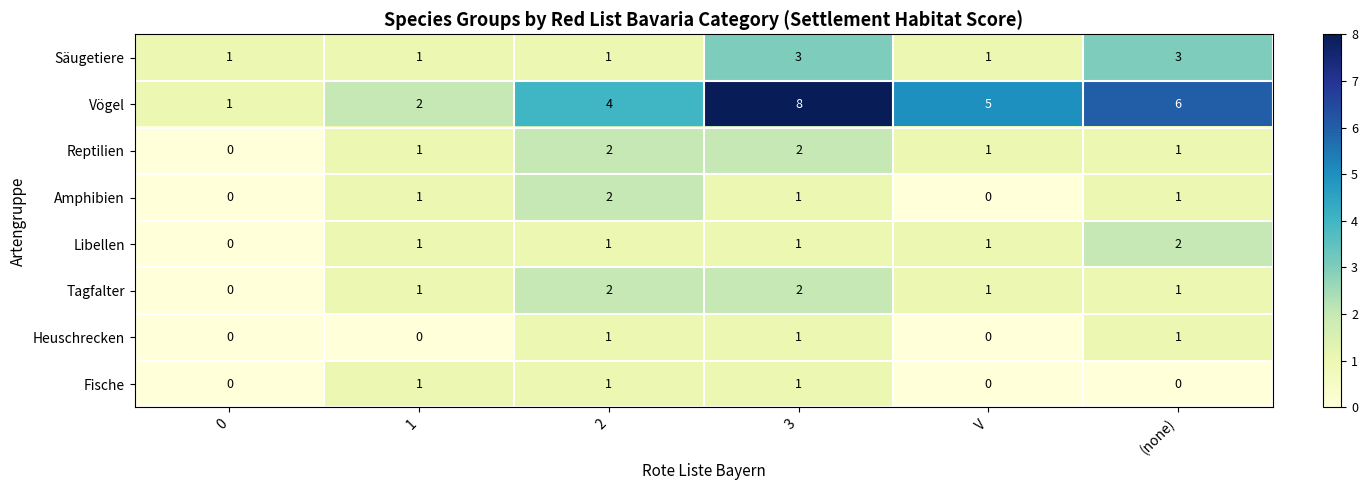

How many Libellen values are between 1 and 2?

5